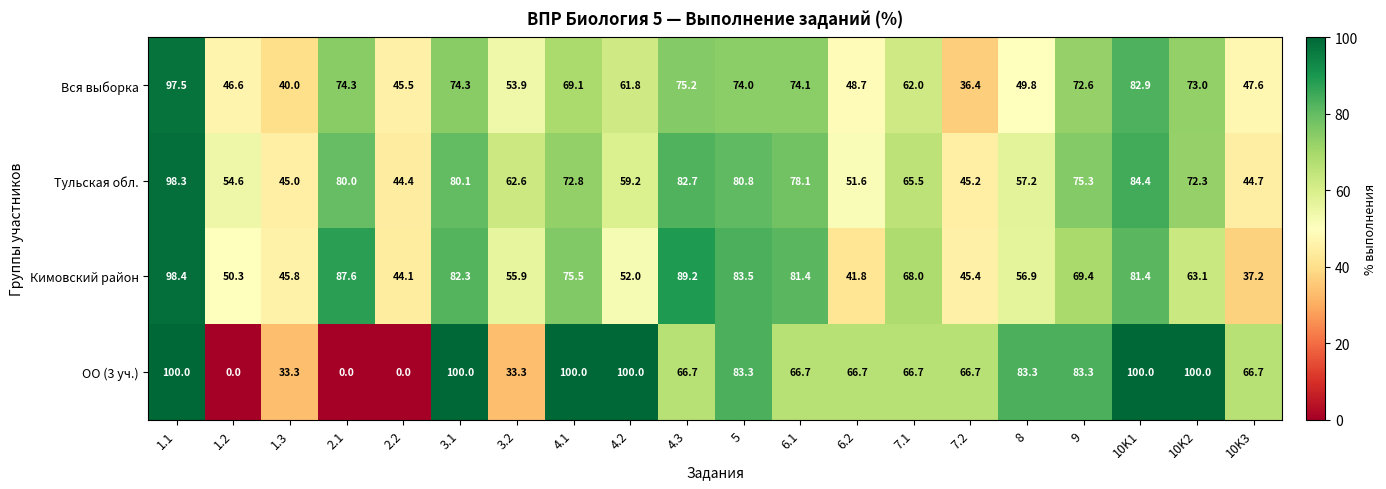

What is the difference between the maximum and minimum values in the Вся выборка series?

61.1